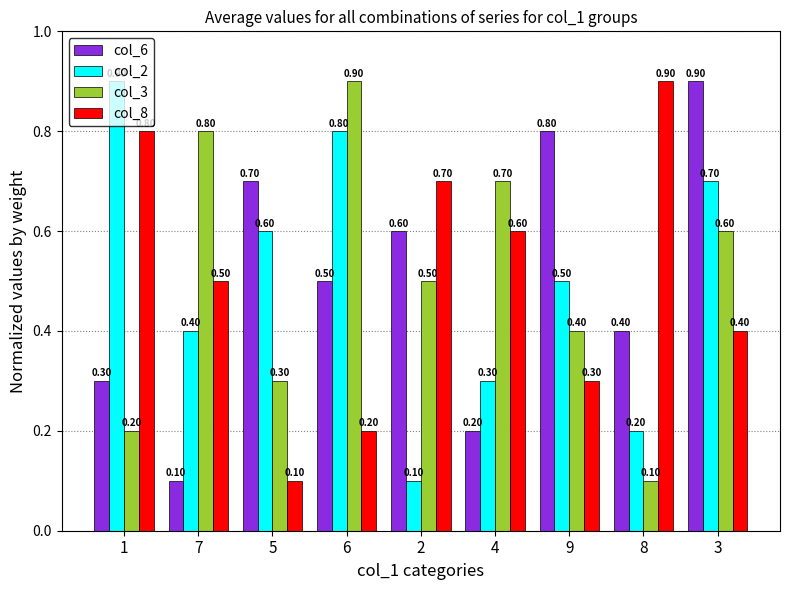

At which category is the sum across all series the highest?

3